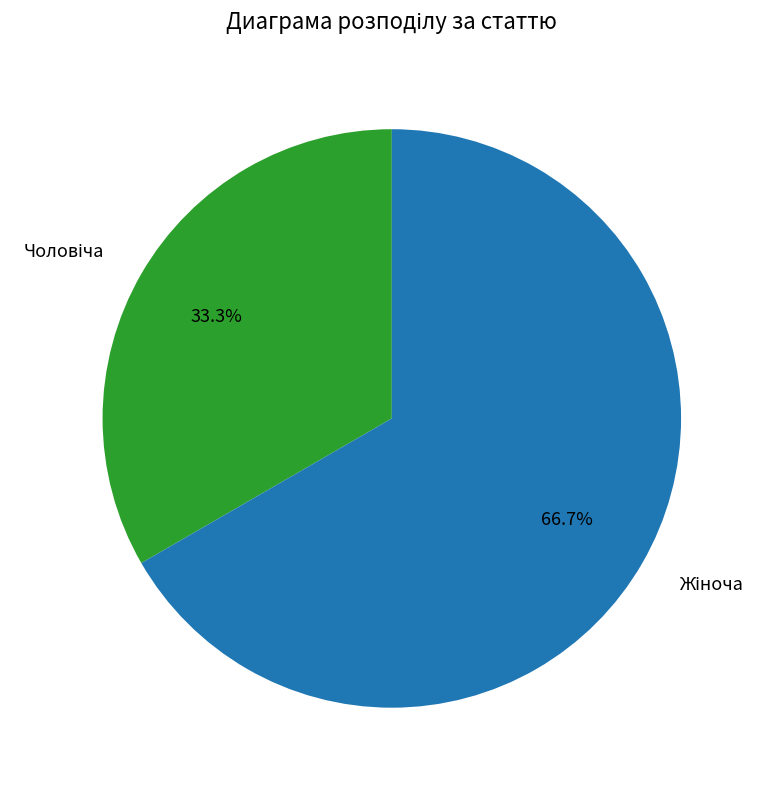

How many segments does this pie chart have?

2